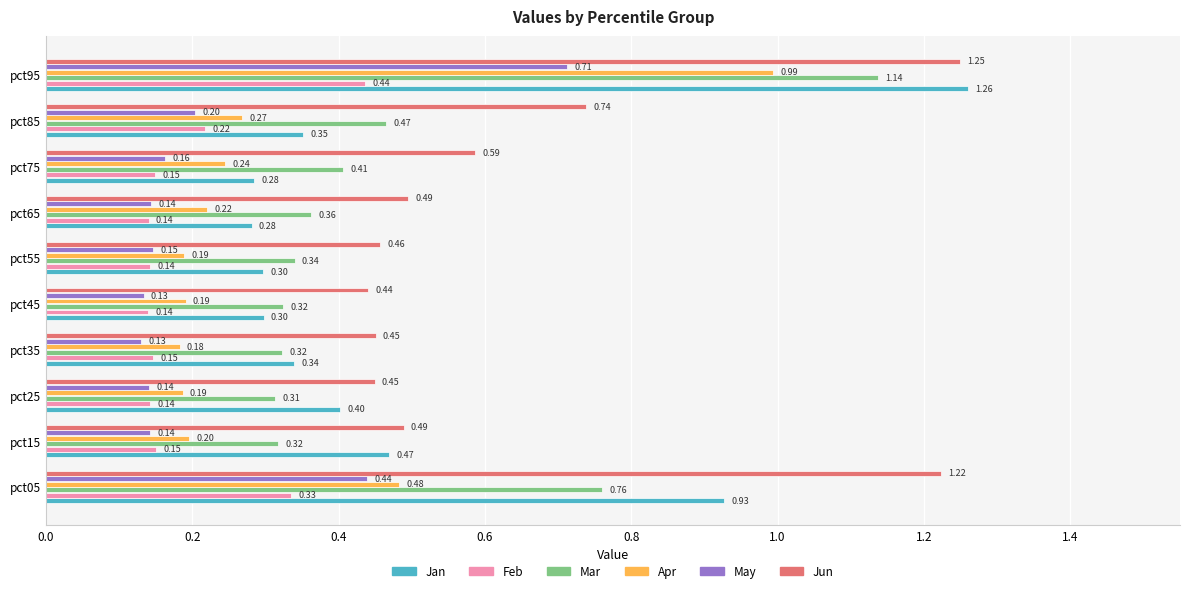

Between pct15 and pct85, which series saw the biggest shift?

Jun